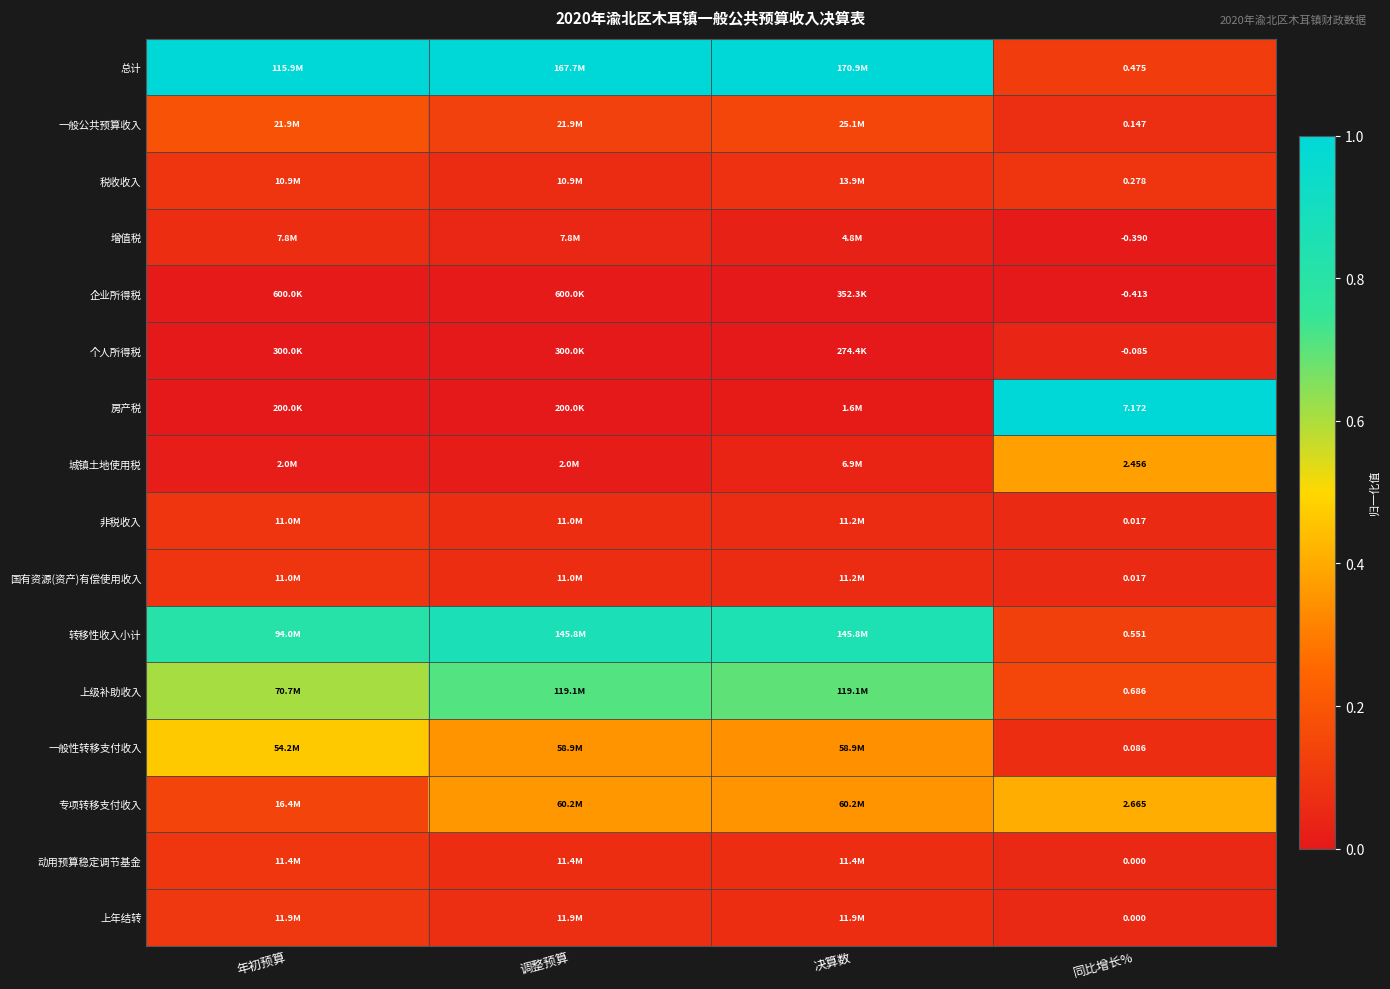

Is the value of 转移性收入小计 at 同比增长% greater than the value of 一般公共预算收入 at 调整预算?

No